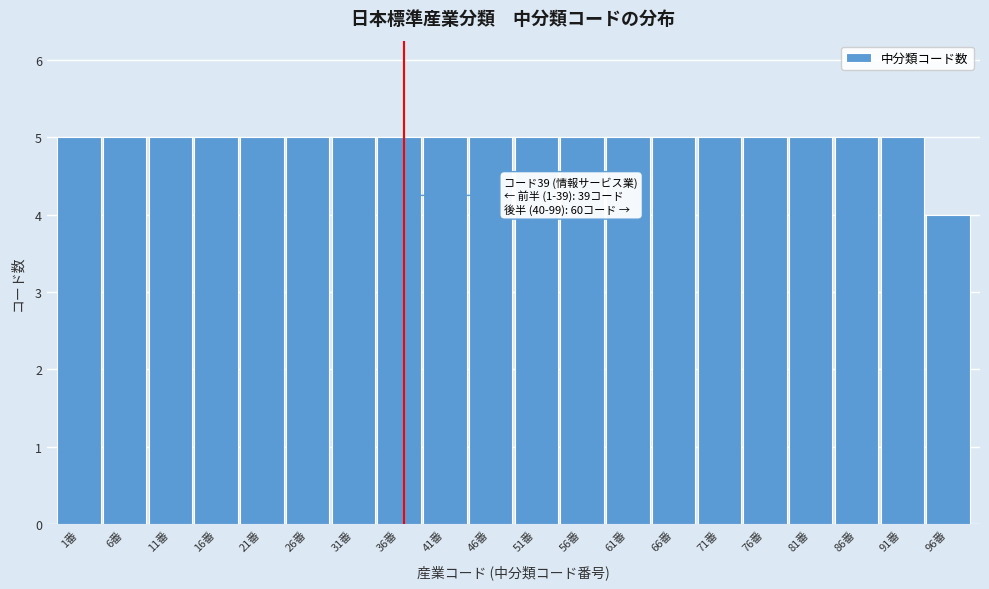

Reading right to left, extract all data points from this chart.

4	5	5	5	5	5	5	5	5	5	5	5	5	5	5	5	5	5	5	5